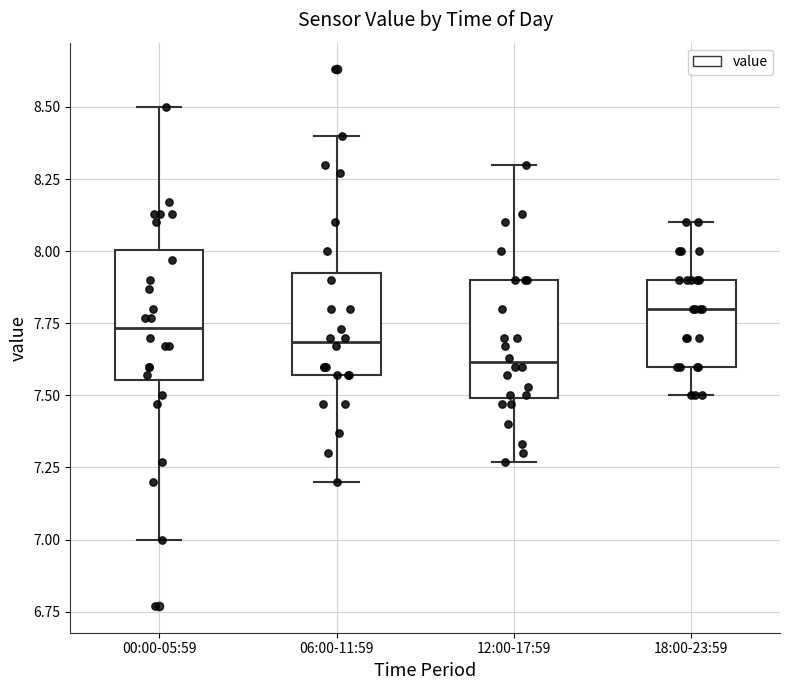

Which box's median line is the highest?

18:00-23:59